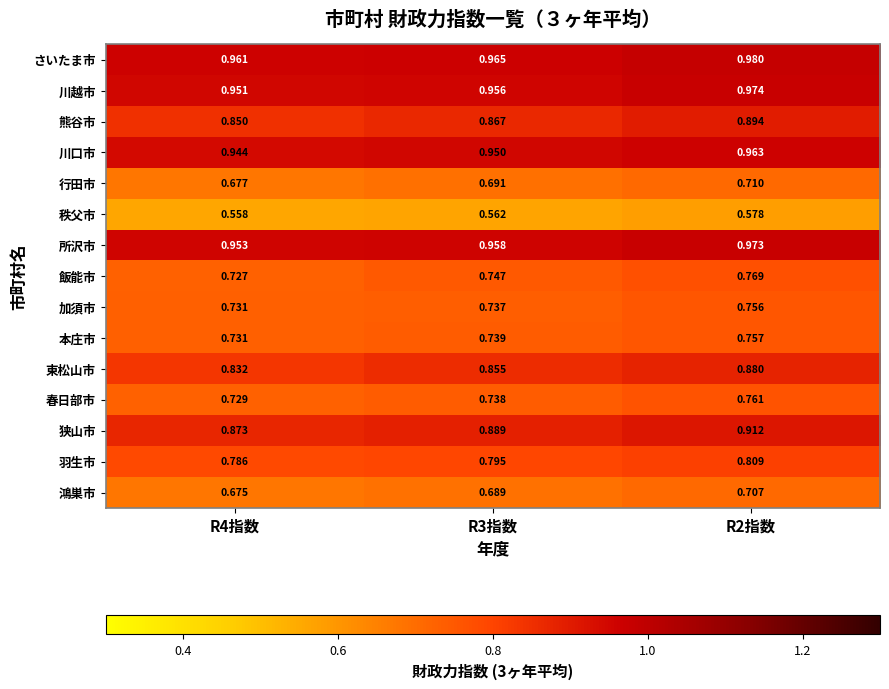

At R2指数, list the series in order from largest to smallest.

さいたま市, 川越市, 所沢市, 川口市, 狭山市, 熊谷市, 東松山市, 羽生市, 飯能市, 春日部市, 本庄市, 加須市, 行田市, 鴻巣市, 秩父市